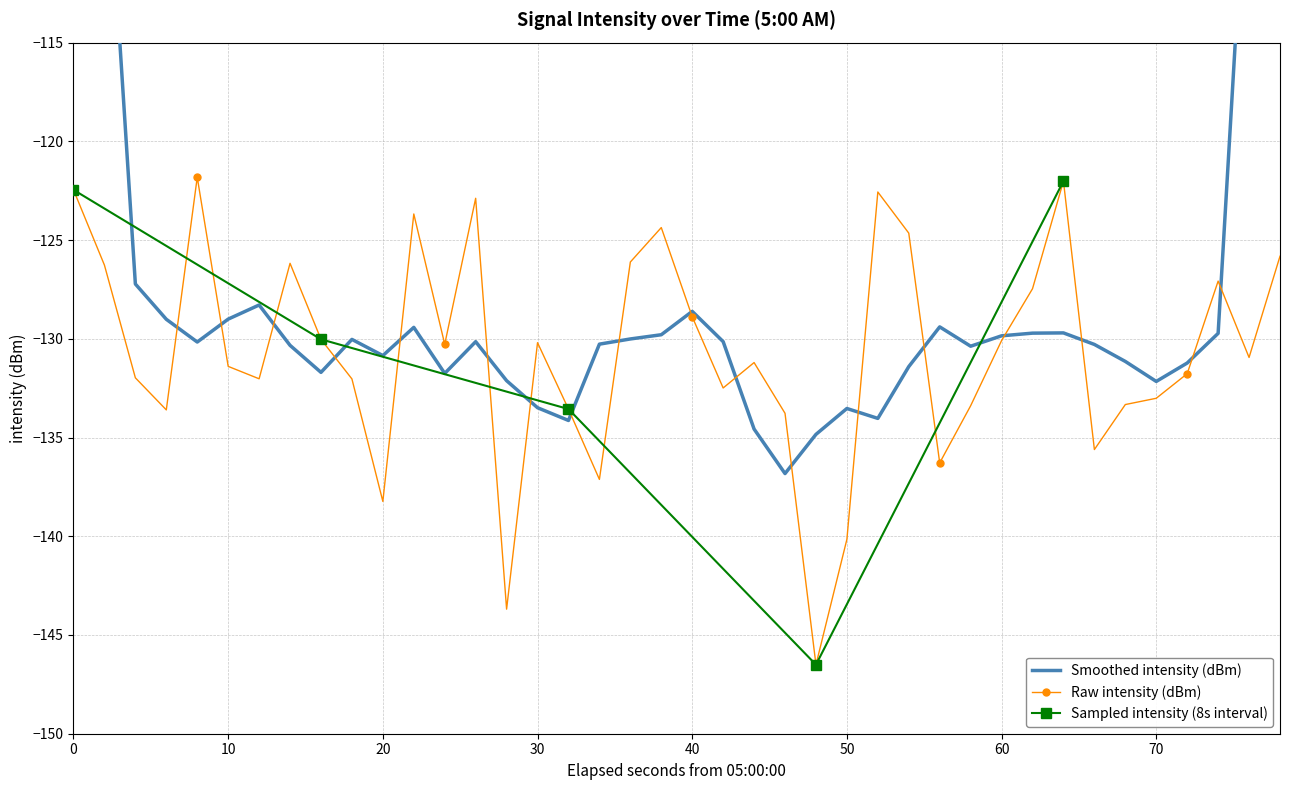

True or false: Raw intensity (dBm) has more than 1 points higher than both neighbors.

True